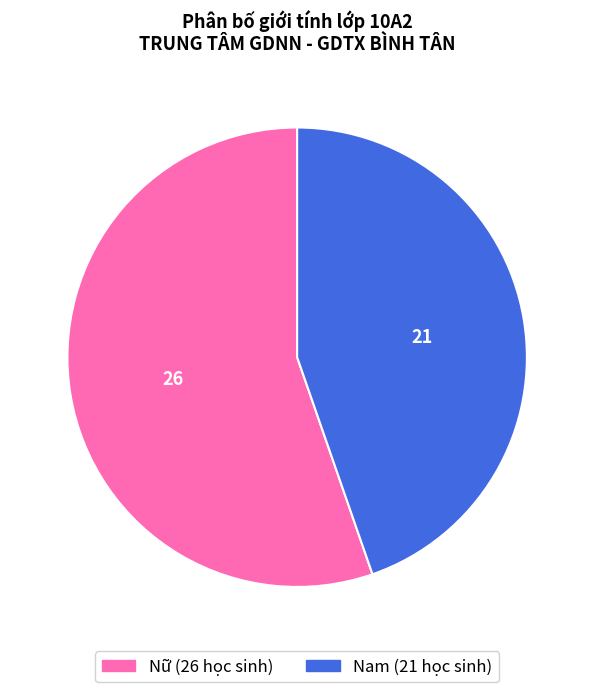

What is the largest slice in the pie chart?

Nữ